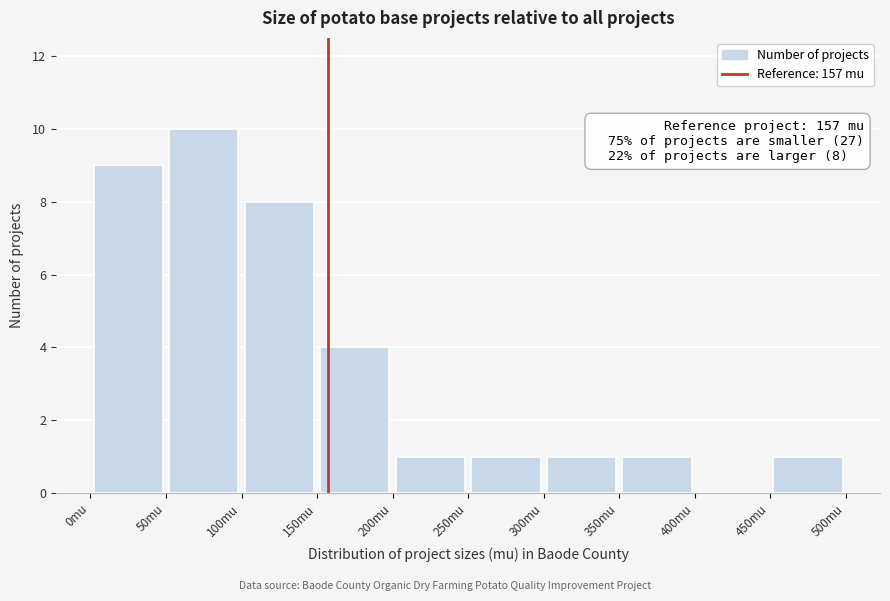

Which range on the x-axis has the tallest bar?

50 to 100